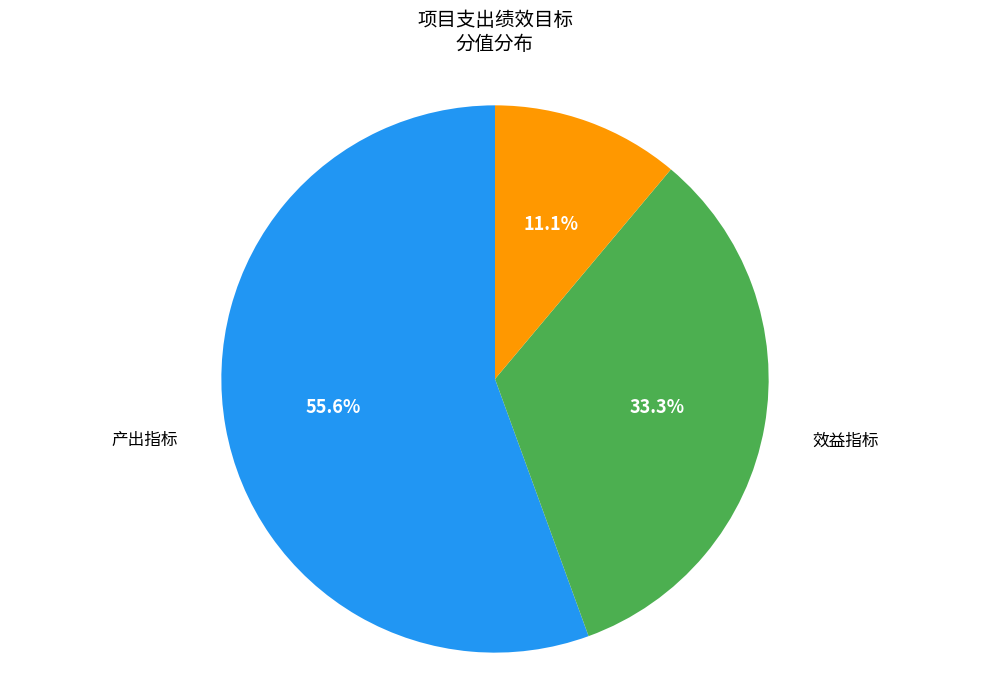

Count the number of slices in the pie.

3